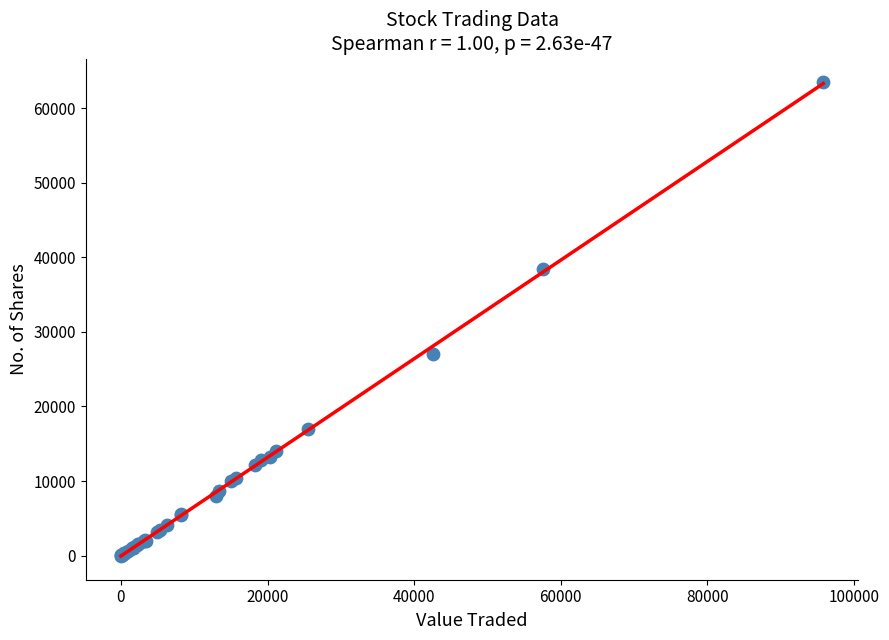

What Y value in the scatter plot is closest to 31729?

27039